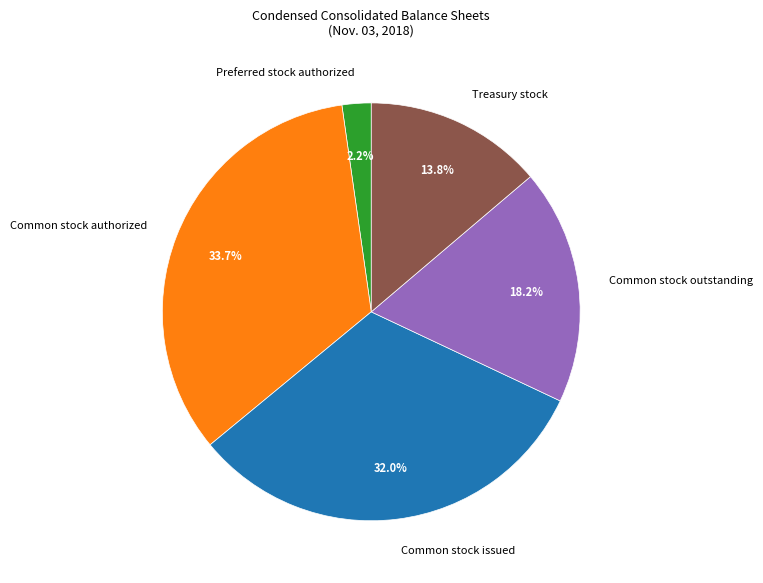

What is the ratio of the value at Common stock authorized to the value at Treasury stock?

2.4